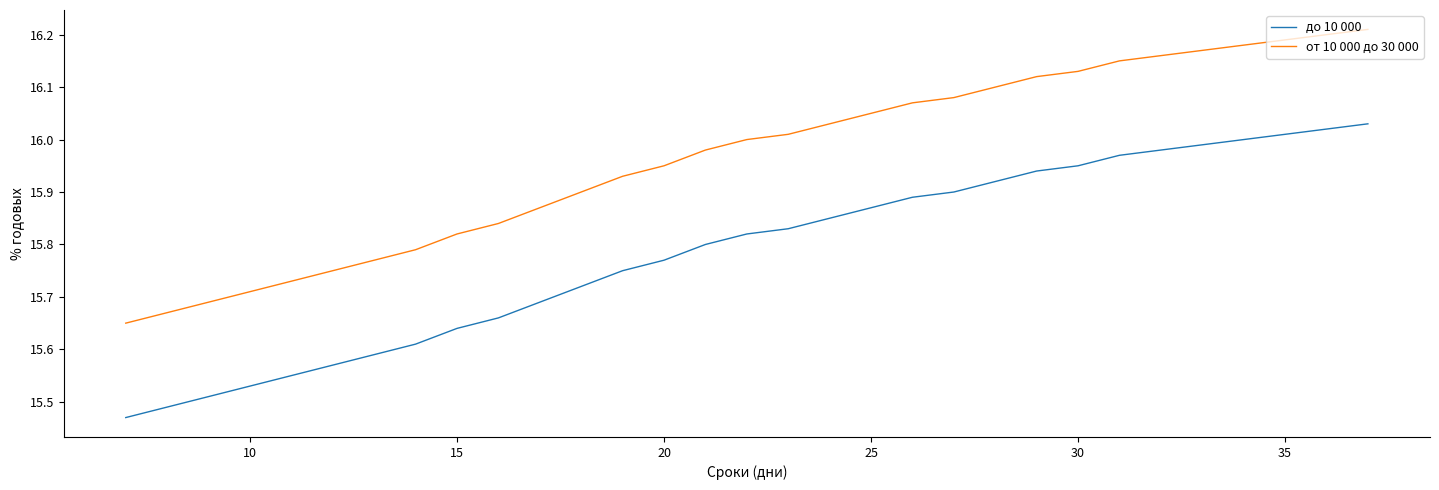

True or false: от 10 000 до 30 000 and до 10 000 cross at least once.

False